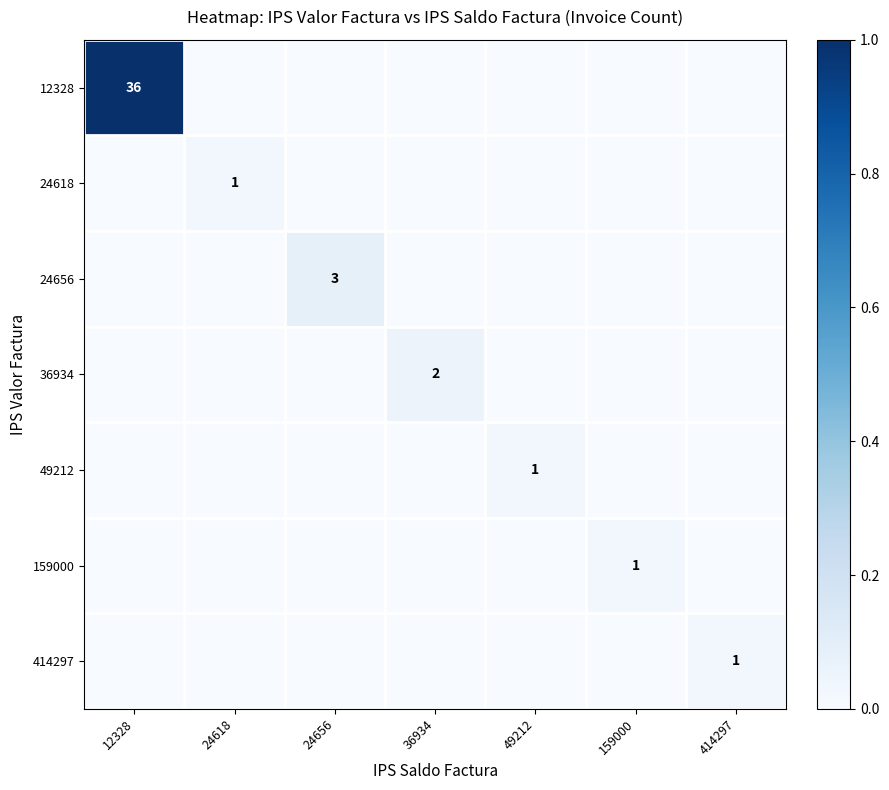

How many values in 49212 are above zero?

1